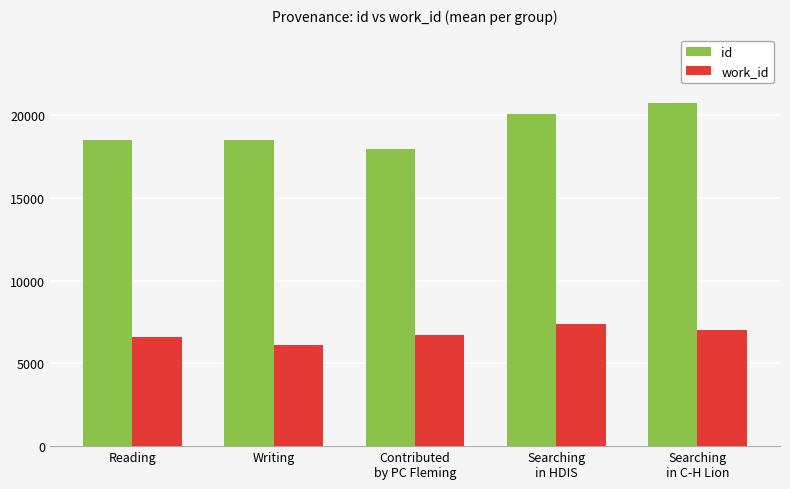

At how many categories does at least one series exceed 10543?

5